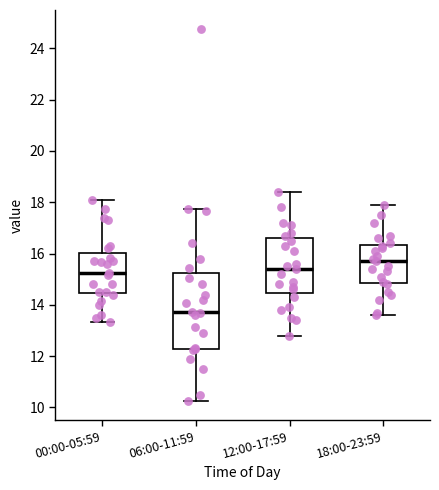

Reading left to right, transcribe this box plot: for each box, give where its median line is, the range the box spans, and where its two whiskers end, as read against the y-axis. The values are not printed on the chart, so give them approximately, as read against the axis.

00:00-05:59: median 15.2, box 14.4 to 16.0, whiskers 13.4 to 18.0
06:00-11:59: median 13.8, box 12.2 to 15.2, whiskers 10.2 to 17.8
12:00-17:59: median 15.4, box 14.4 to 16.6, whiskers 12.8 to 18.4
18:00-23:59: median 15.8, box 14.8 to 16.4, whiskers 13.6 to 18.0